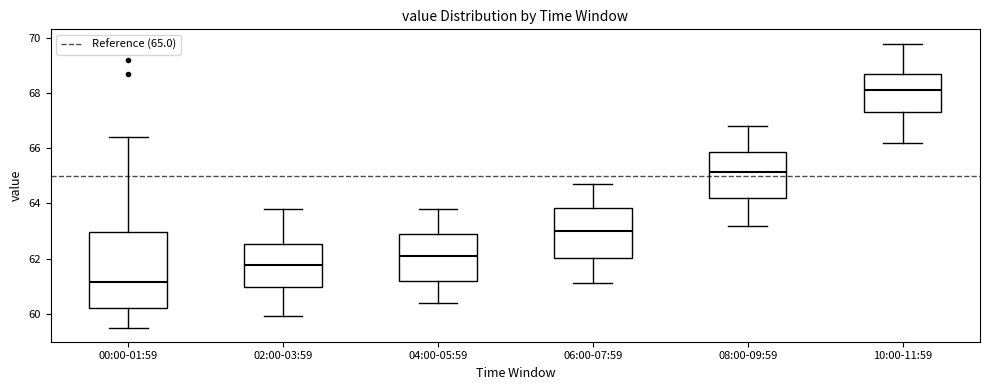

Comparing the boxes themselves (not the whiskers), which one is the tallest?

00:00-01:59